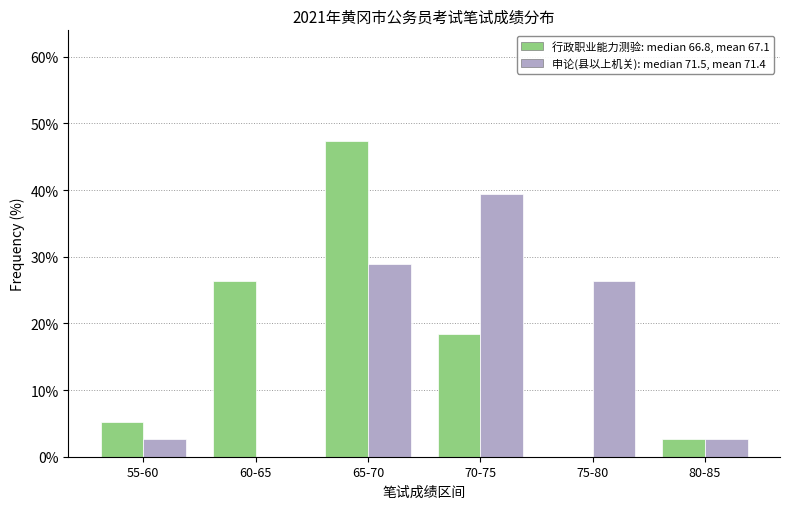

Reading left to right, list all the values displayed in this chart.

行政职业能力测验: 55-60=5.3	60-65=26.3	65-70=47.4	70-75=18.4	75-80=0.0	80-85=2.6
申论(县以上机关): 55-60=2.6	60-65=0.0	65-70=28.9	70-75=39.5	75-80=26.3	80-85=2.6